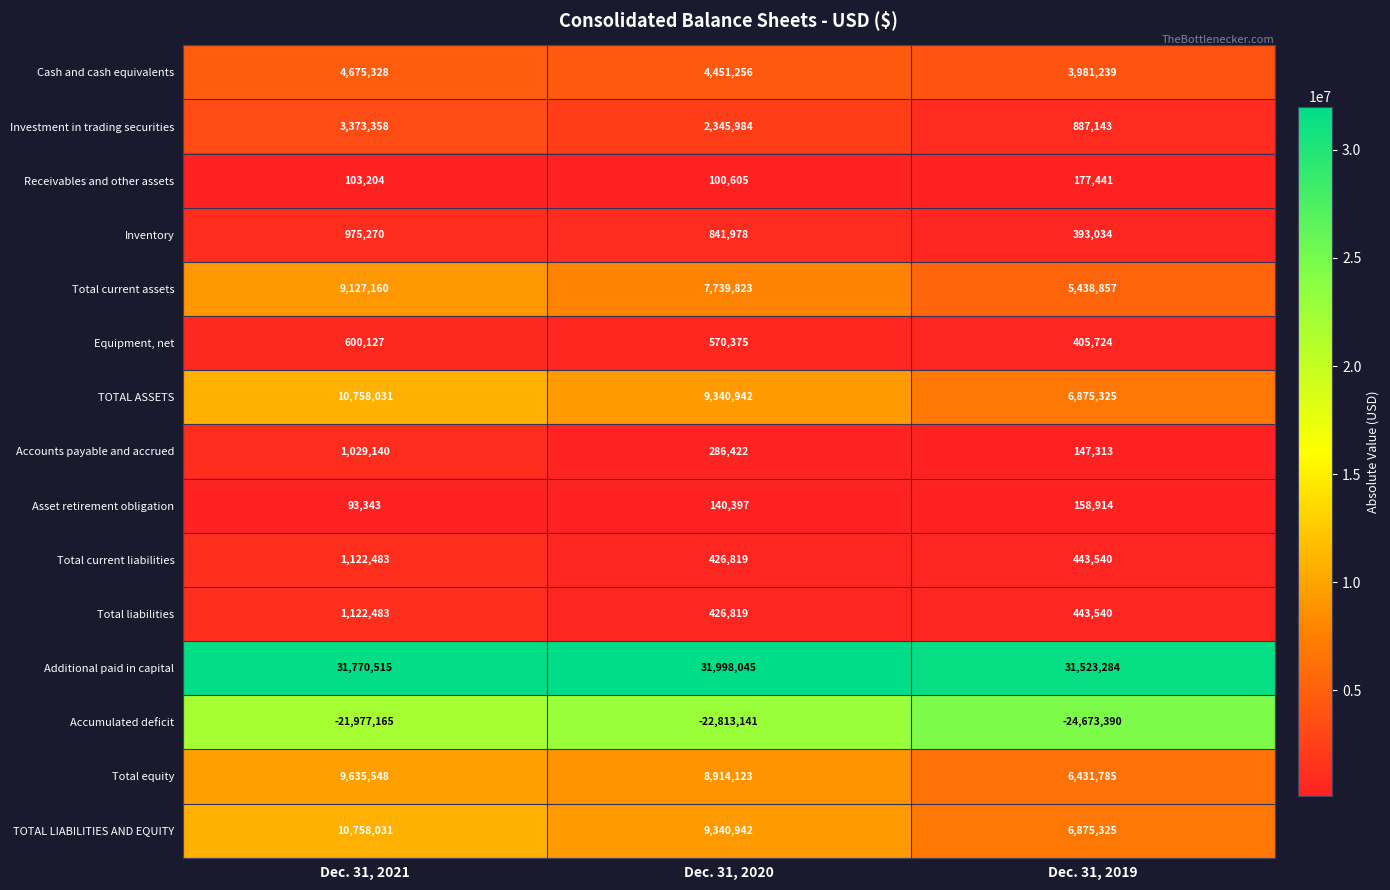

True or false: Total current liabilities has a value of 762740 at Dec. 31, 2020.

False